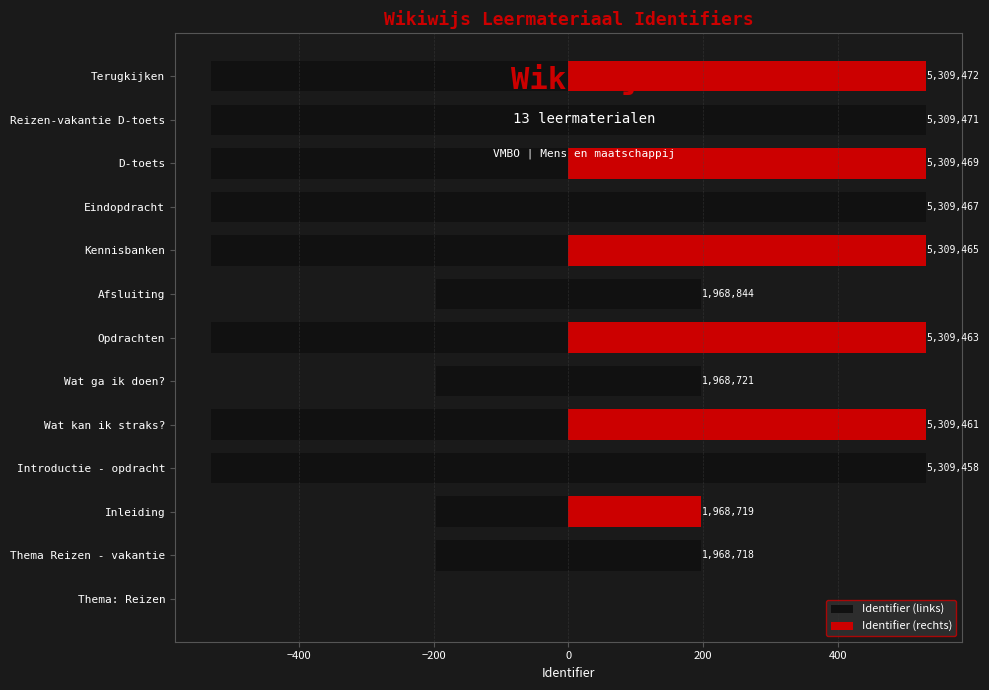

What is the spread (max minus min) of values at Wat ga ik doen??

393.7